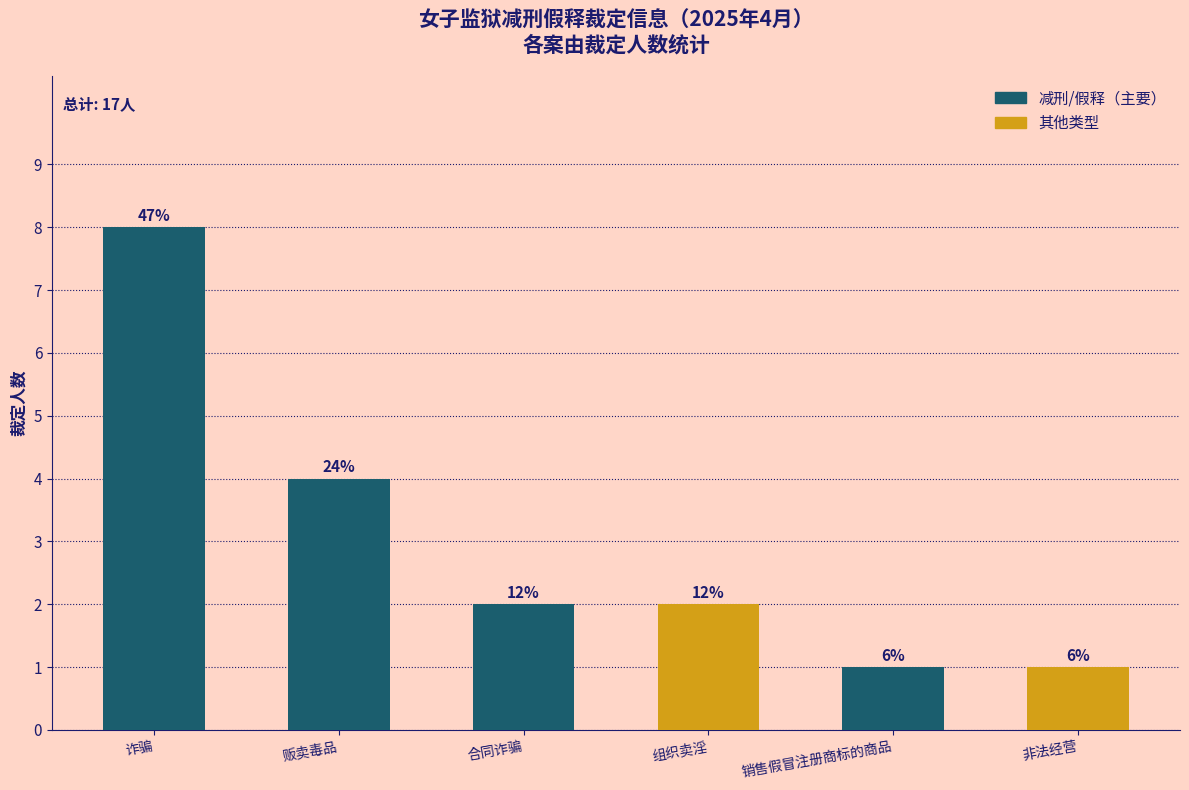

What position from the right is 贩卖毒品?

5